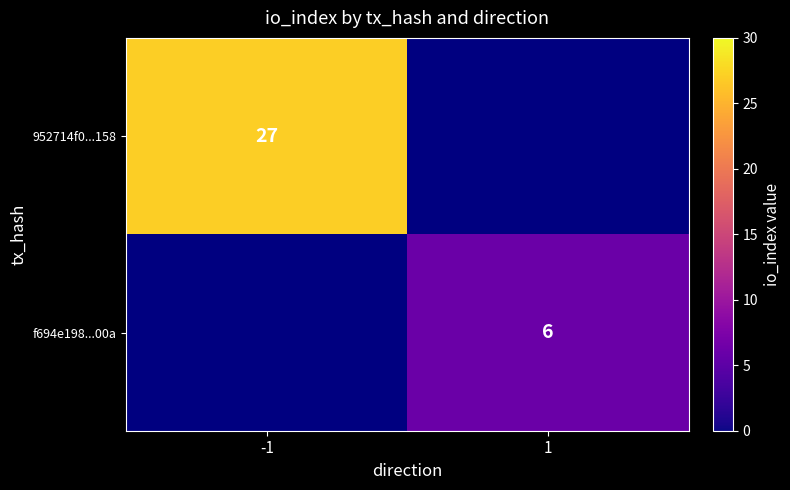

The 952714f0...158 series shows 14 at -1. True or false?

False